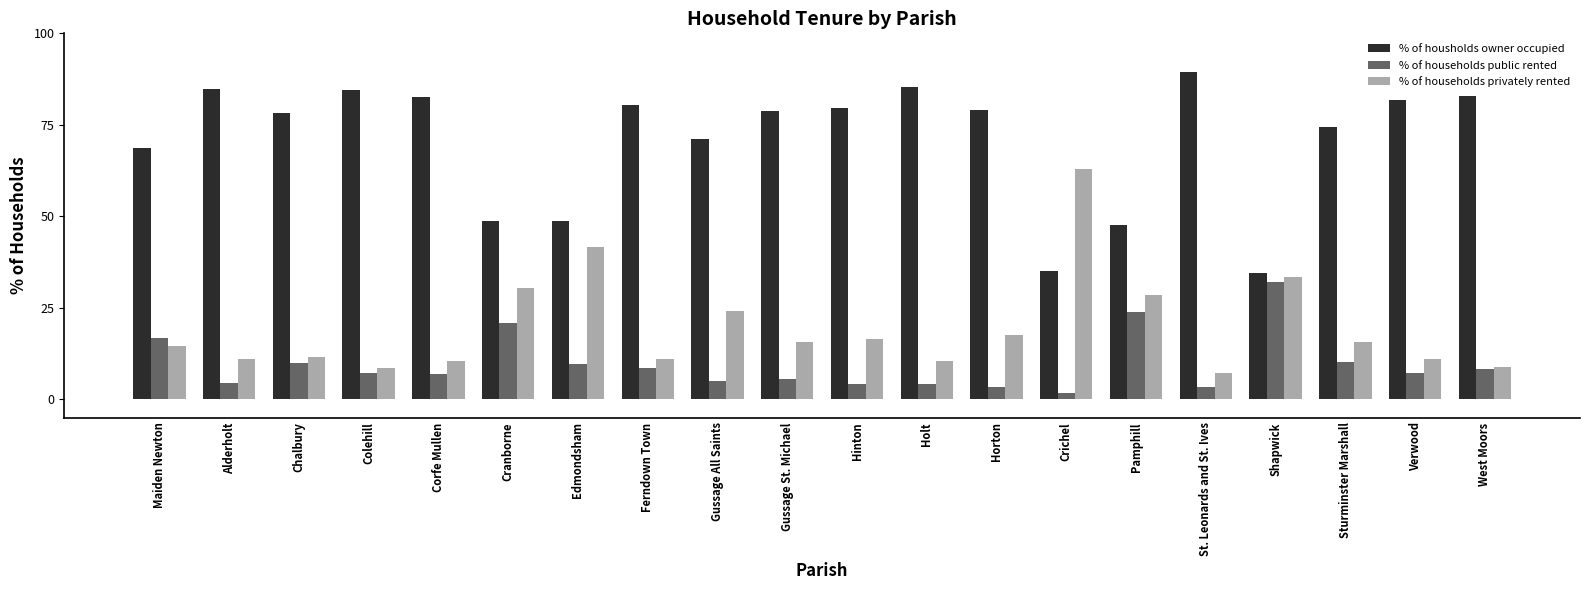

Which category has the highest value across all series?

St. Leonards and St. Ives